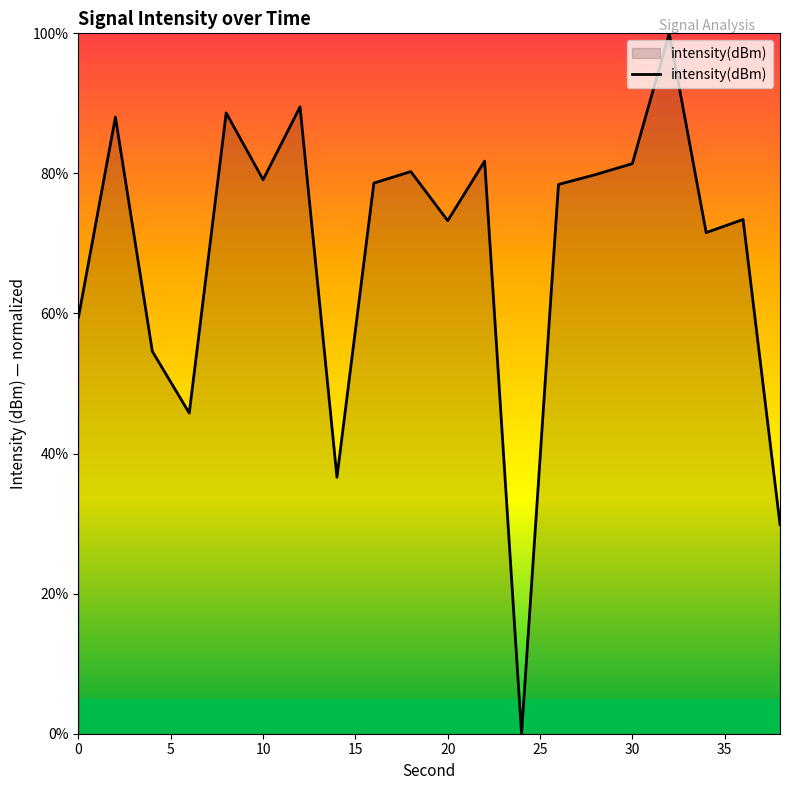

What is the greatest value displayed?

100.0